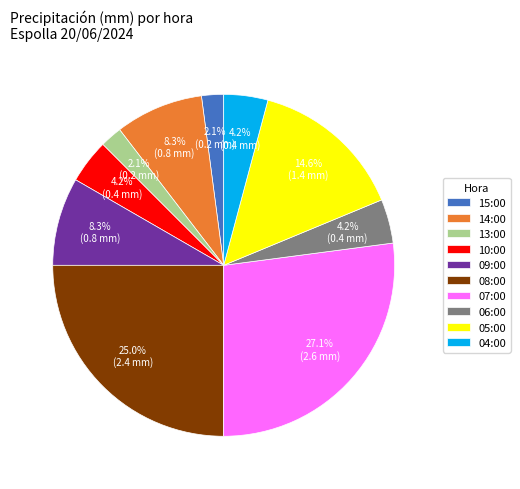

Is 13:00 the majority of the pie?

No